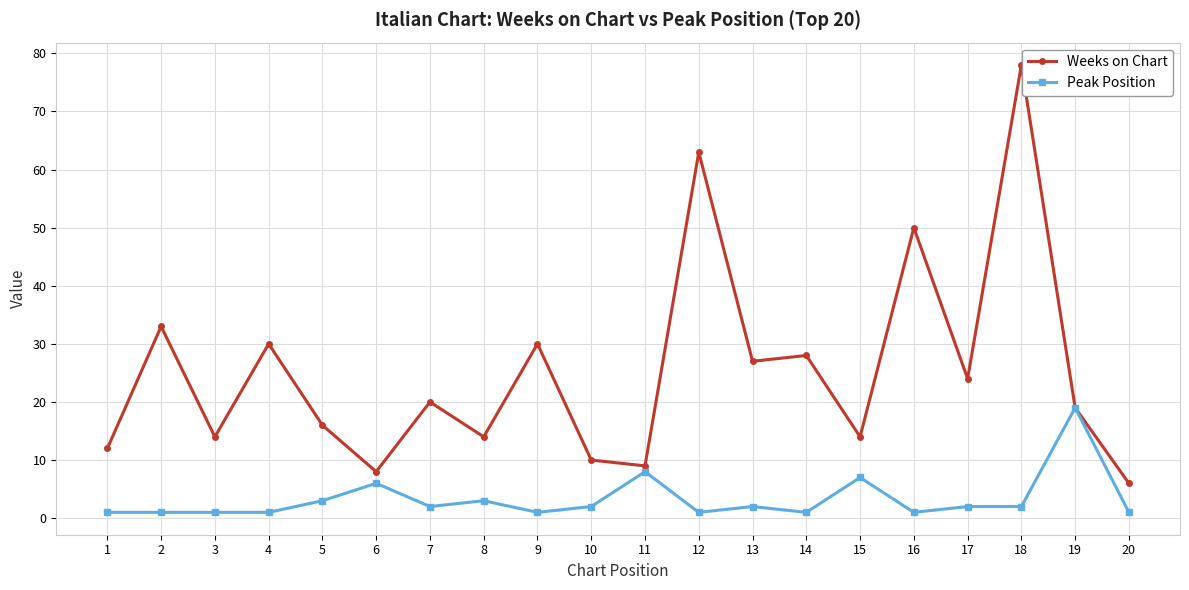

At which category is the sum across all series the highest?

18